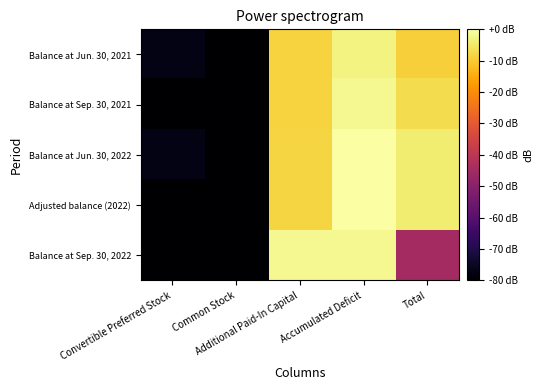

Reading left to right, what are all the values shown in this chart?

Balance at Jun. 30, 2021: Convertible Preferred Stock=-77.1	Common Stock=-92.1	Additional Paid-In Capital=-8.6	Accumulated Deficit=-2.9	Total=-9.2
Balance at Sep. 30, 2021: Convertible Preferred Stock=-226.1	Common Stock=-96.5	Additional Paid-In Capital=-8.6	Accumulated Deficit=-1.8	Total=-7.1
Balance at Jun. 30, 2022: Convertible Preferred Stock=-77.1	Common Stock=-90.5	Additional Paid-In Capital=-8.2	Accumulated Deficit=-0.0	Total=-4.3
Adjusted balance (2022): Convertible Preferred Stock=-226.1	Common Stock=-96.5	Additional Paid-In Capital=-8.2	Accumulated Deficit=-0.0	Total=-4.3
Balance at Sep. 30, 2022: Convertible Preferred Stock=-226.1	Common Stock=-92.1	Additional Paid-In Capital=-1.6	Accumulated Deficit=-1.7	Total=-44.7